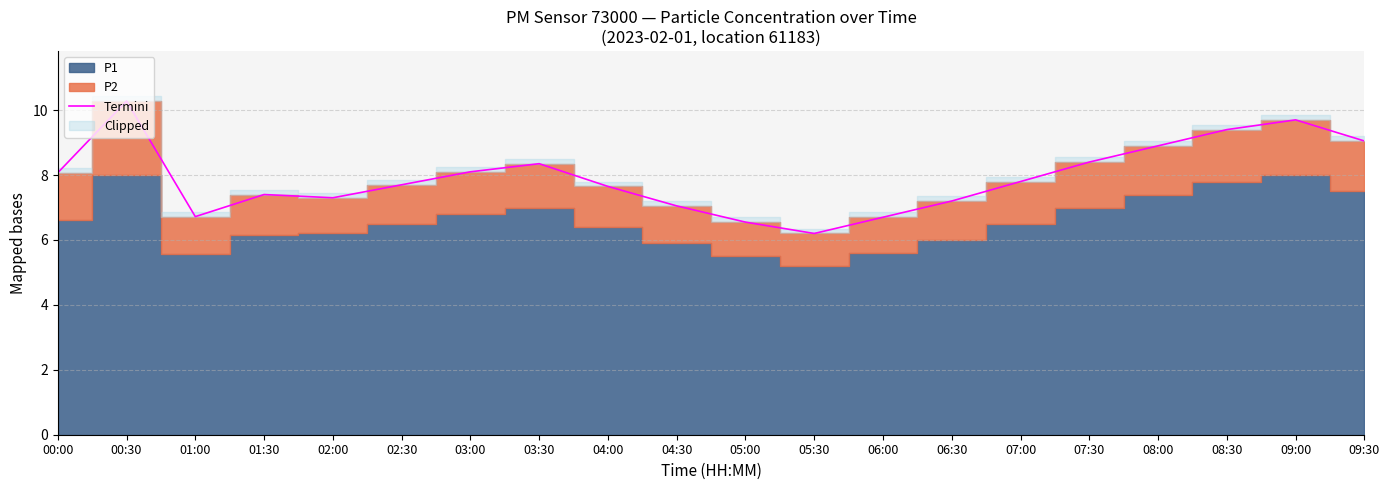

What is the change in value from 02:00 to 04:00?

+0.3